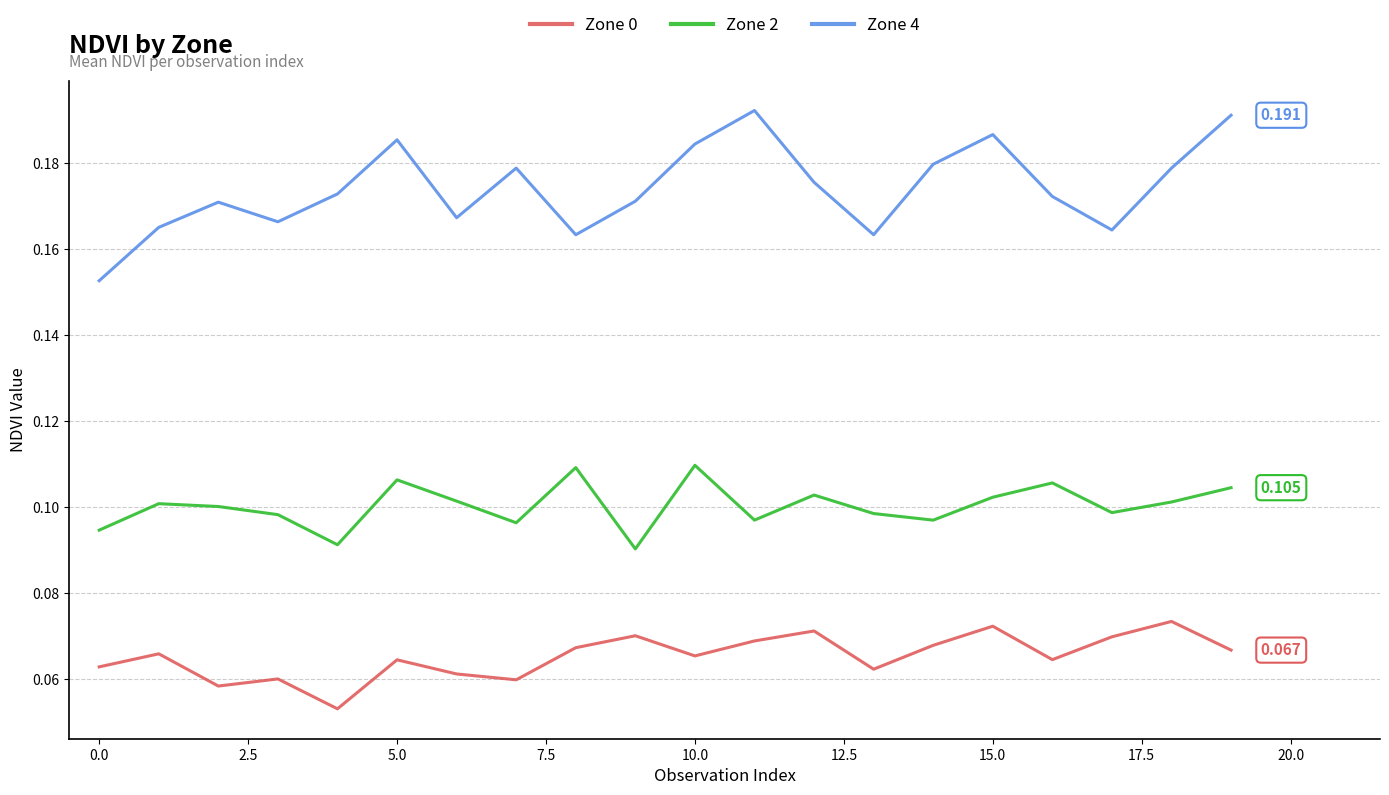

True or false: Zone 0 and Zone 4 cross at least once.

False